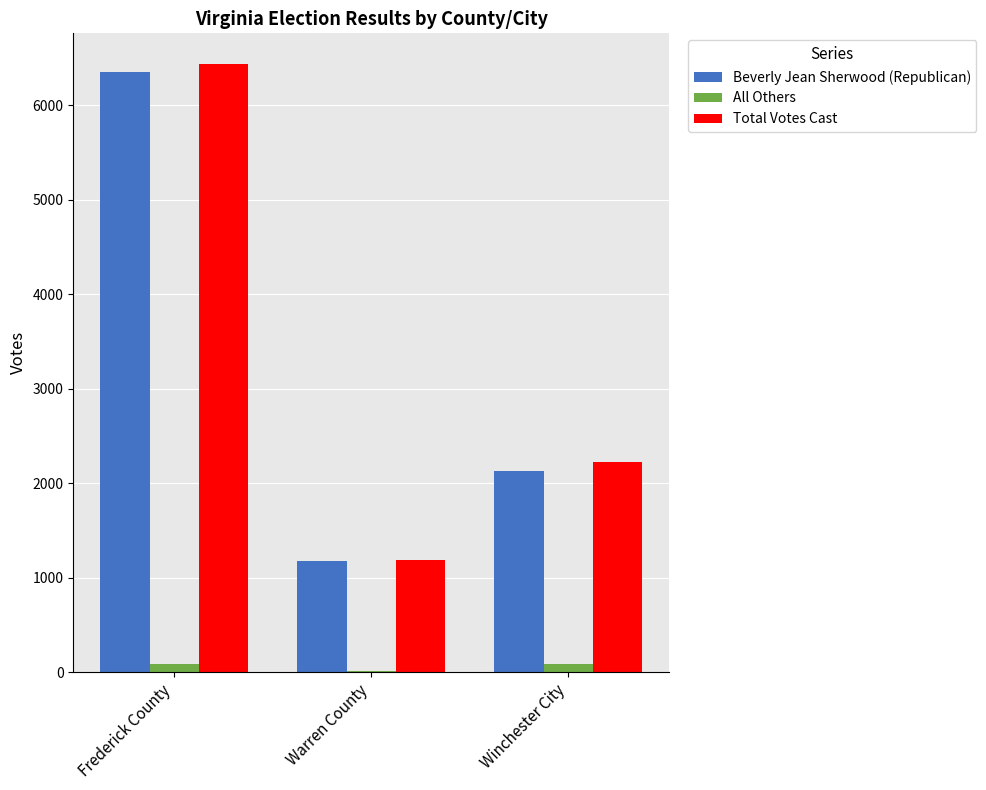

Is the value of Beverly Jean Sherwood (Republican) at Frederick County greater than the value of All Others at Warren County?

Yes